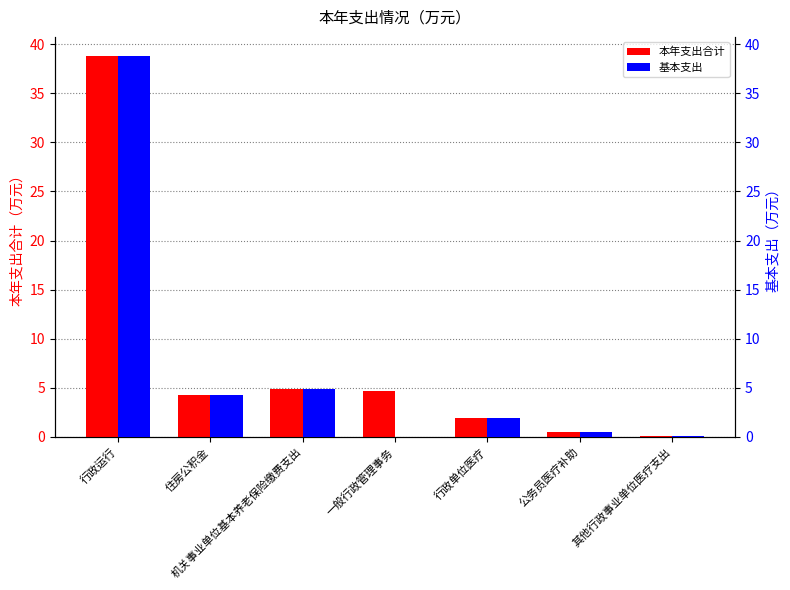

List the labels in order of 基本支出 value, largest first.

行政运行, 机关事业单位基本养老保险缴费支出, 住房公积金, 行政单位医疗, 公务员医疗补助, 其他行政事业单位医疗支出, 一般行政管理事务